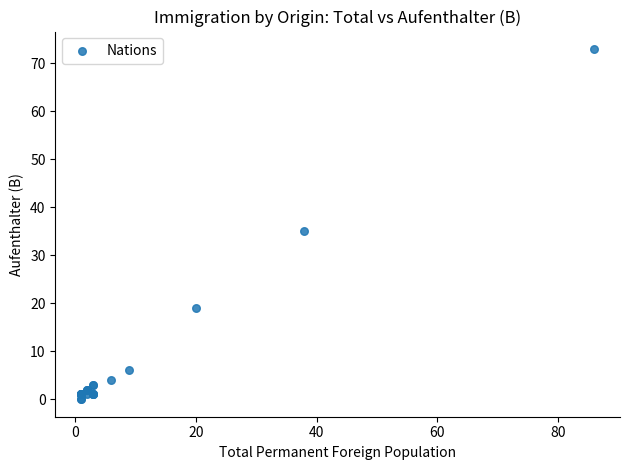

What Y value in the scatter plot is closest to 36?

35